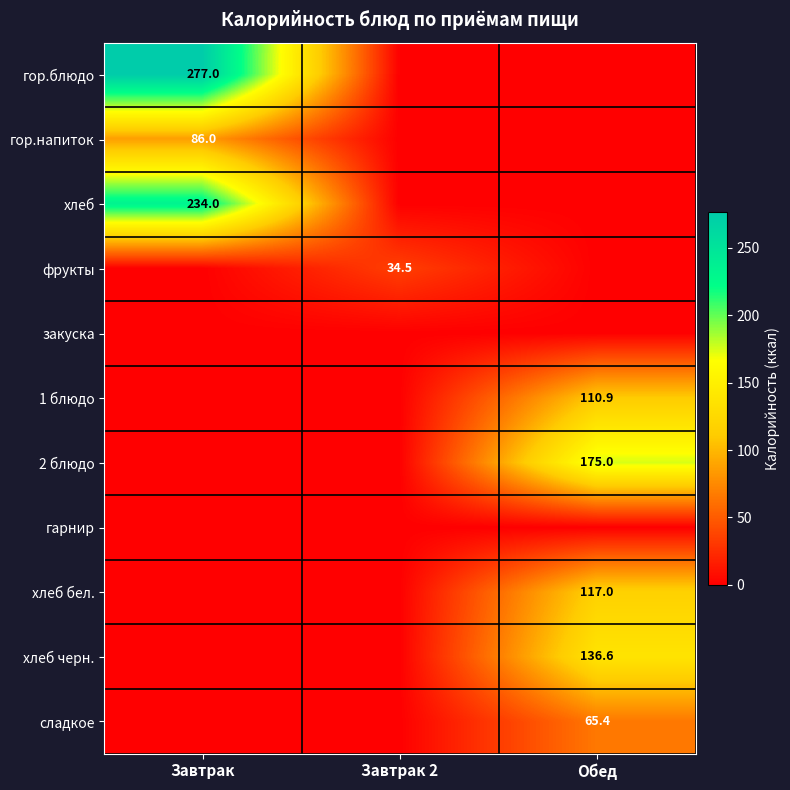

Count the number of data series in this chart.

11